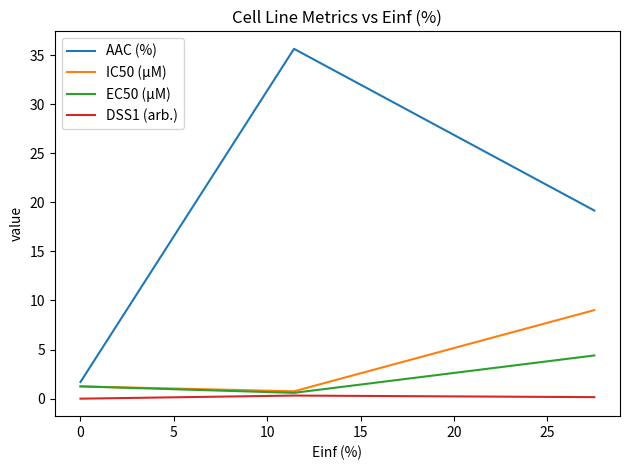

Rank the series by their maximum value, from lowest to highest.

DSS1 (arb.), EC50 (µM), IC50 (µM), AAC (%)